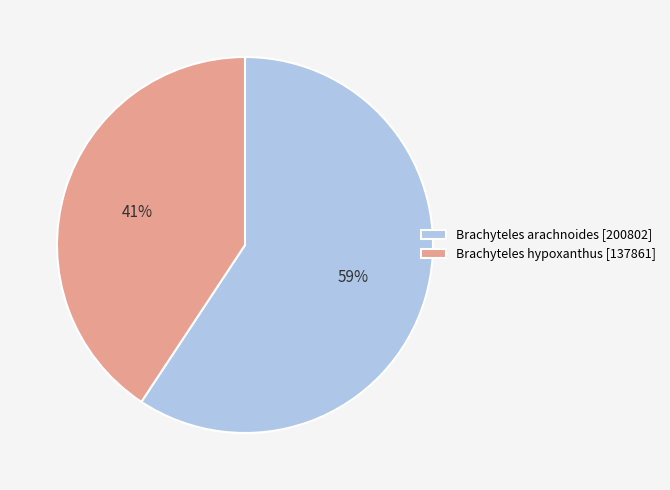

What percentage is the Brachyteles hypoxanthus [137861] slice, to the nearest percent?

41%